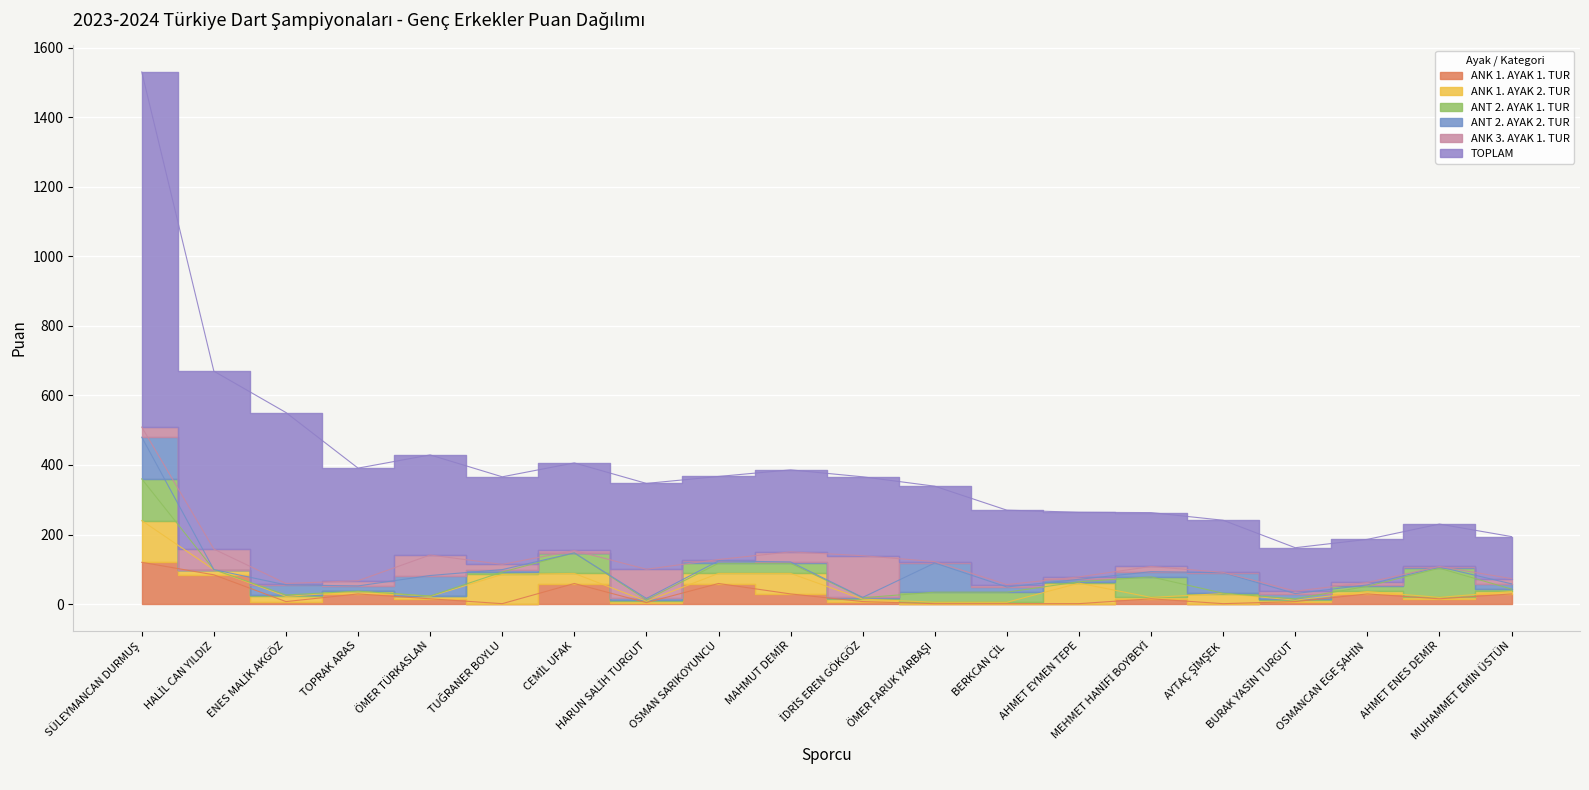

In ANT 2. AYAK 1. TUR, how many points are higher than both neighbors (excluding endpoints)?

7